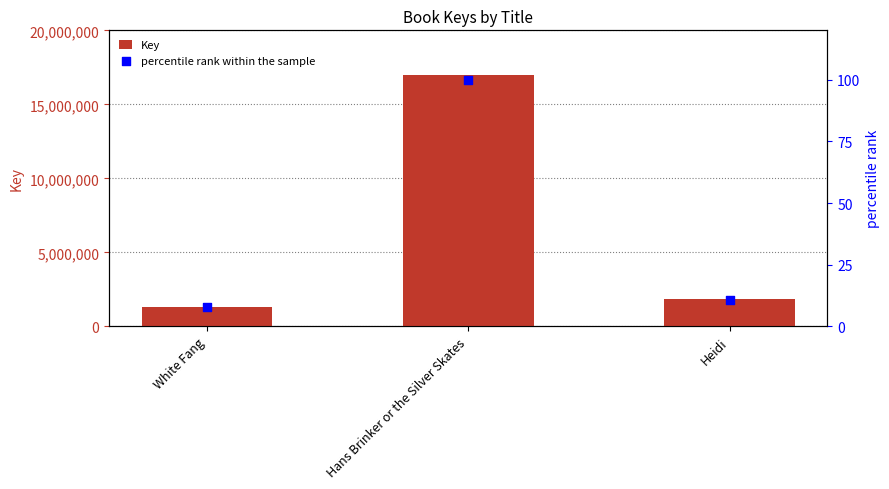

Which series reaches the maximum Y coordinate?

Key